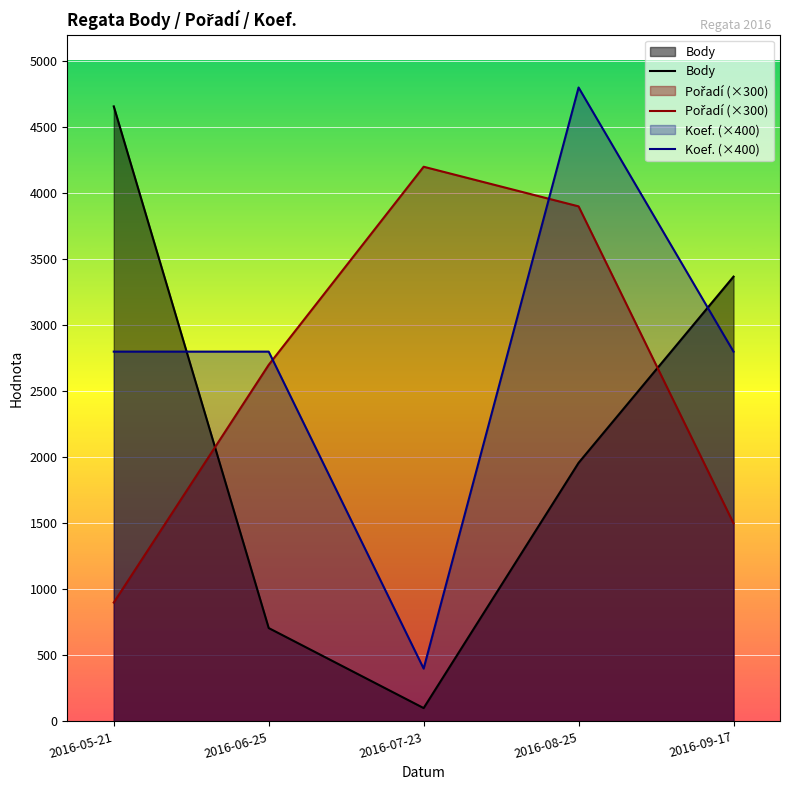

How many data points does each series have?

5